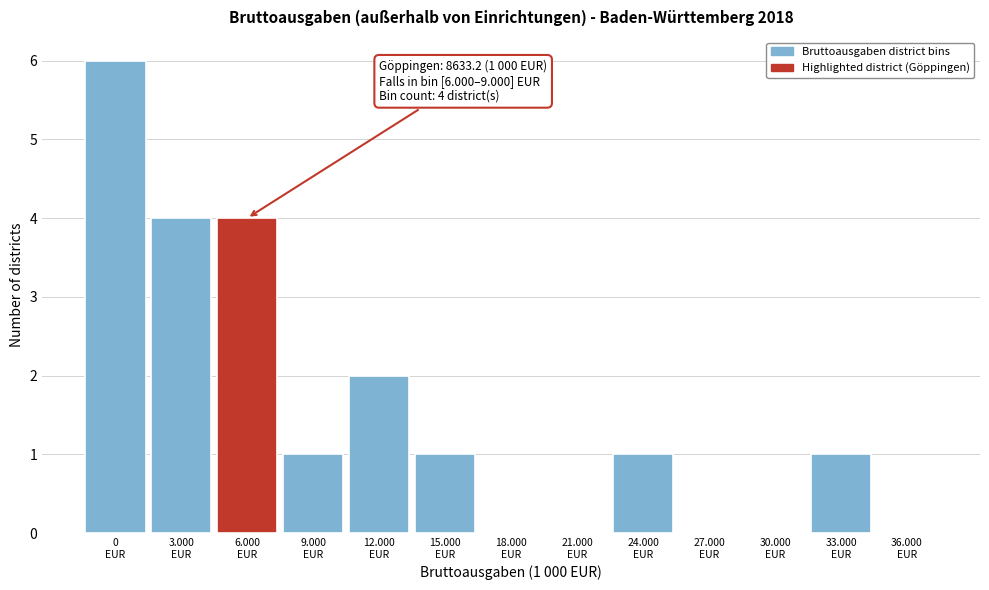

What is the sum of all values?

20